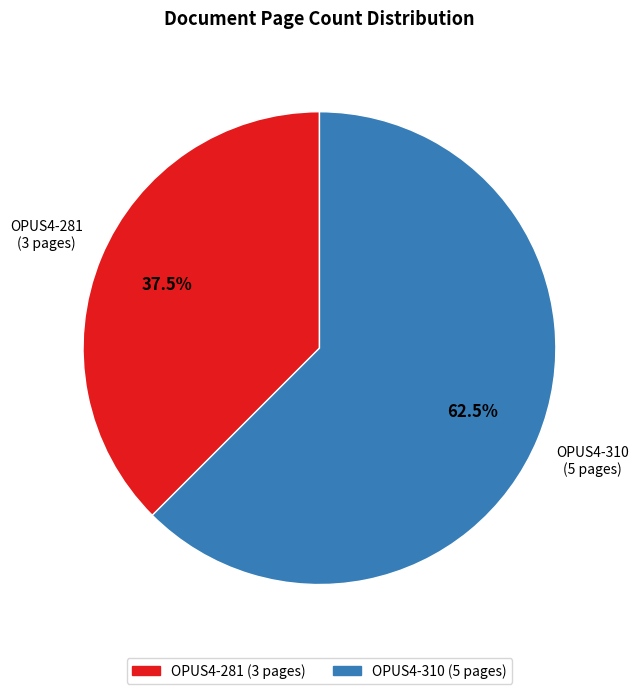

To the nearest percent, what is the difference between the OPUS4-310 and OPUS4-281 slice percentages?

25%